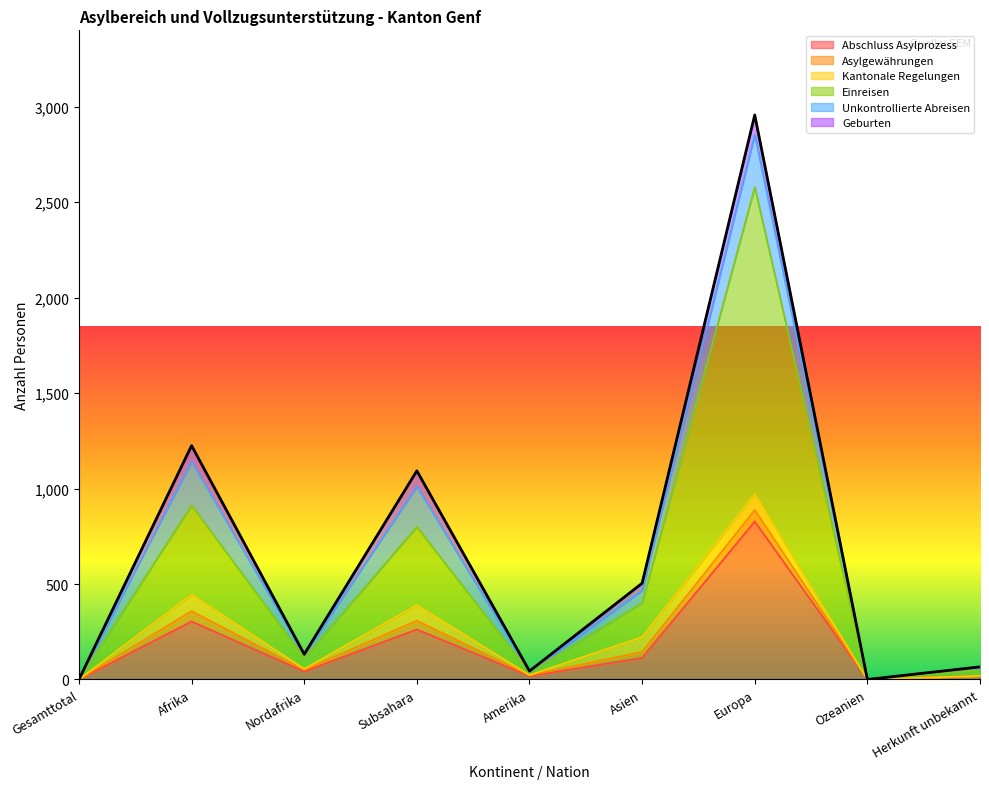

At which category is the sum across all series the highest?

Europa